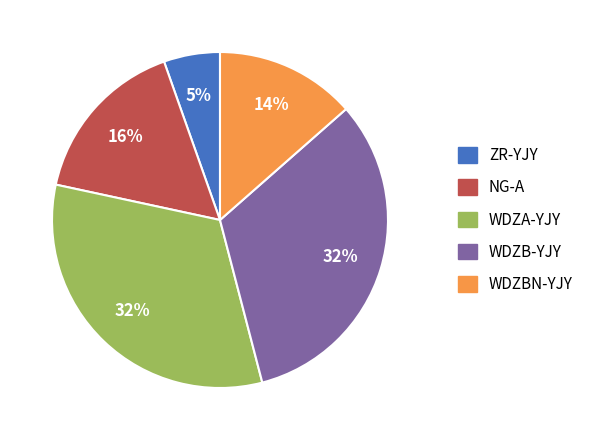

How many slices are in this pie chart?

5